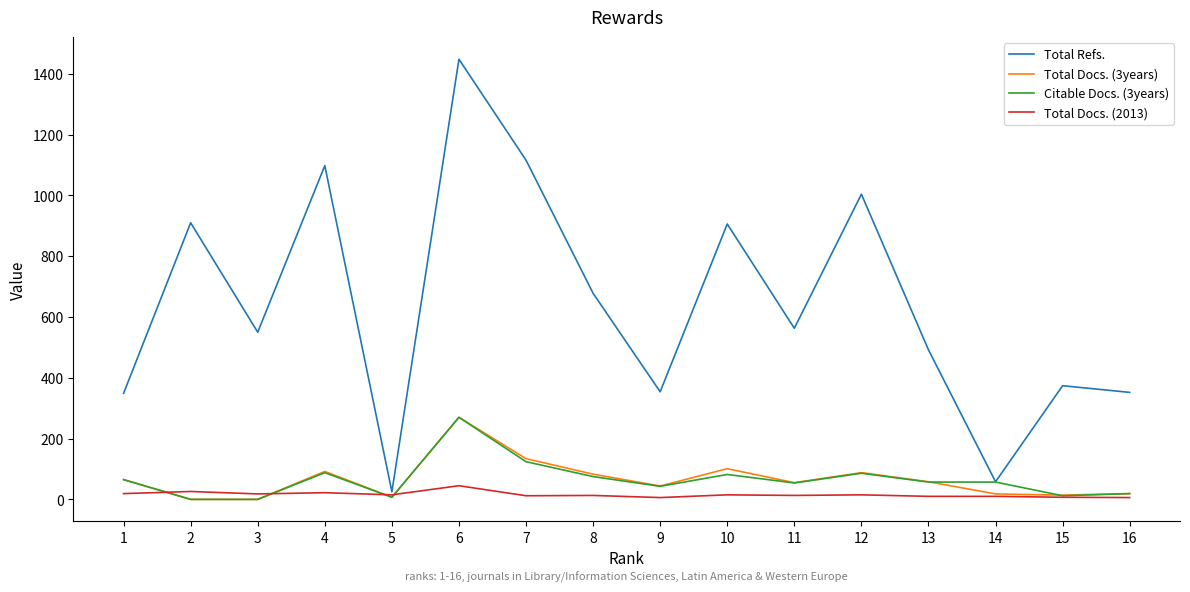

True or false: Total Refs. has a value of 426 at 7.

False